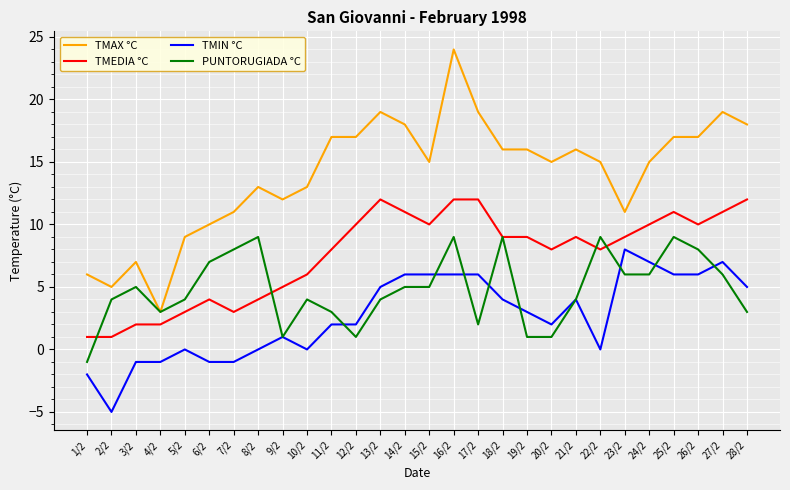

True or false: TMEDIA °C and TMIN °C intersect in this chart.

False